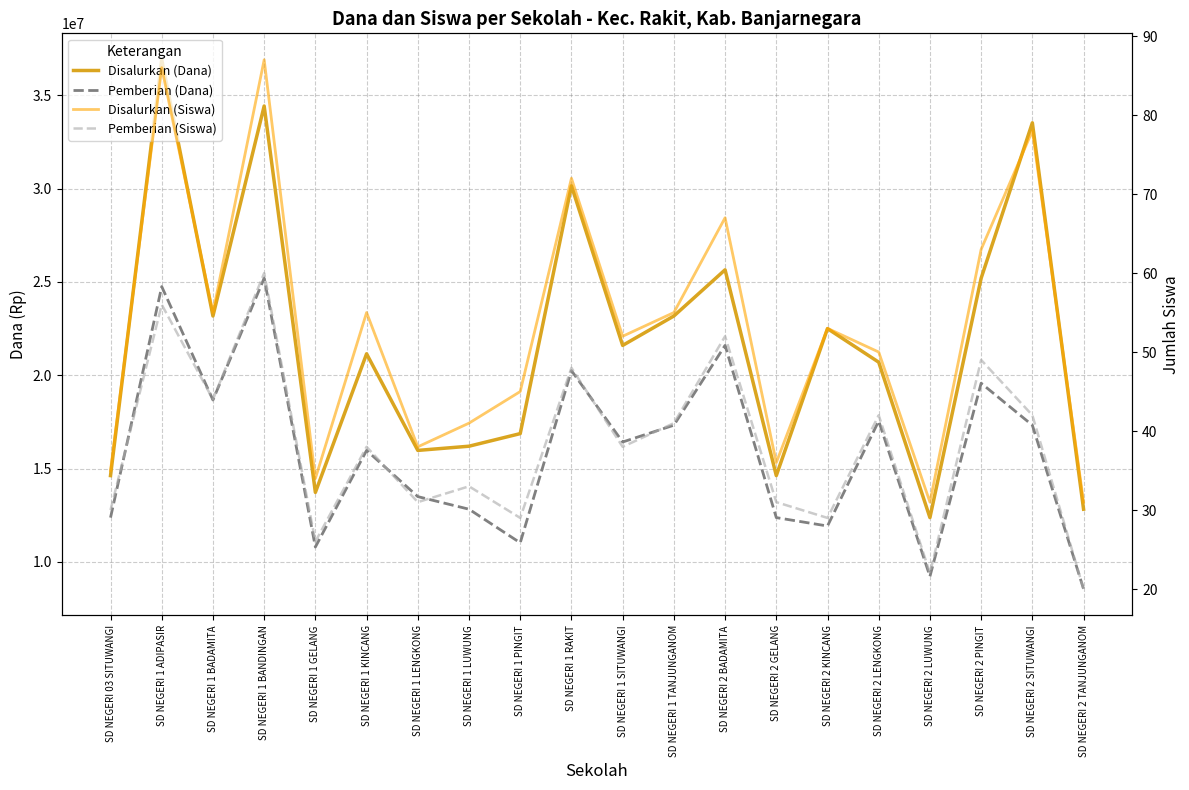

The Disalurkan (Siswa) series shows 105 at SD NEGERI 1 RAKIT. True or false?

False